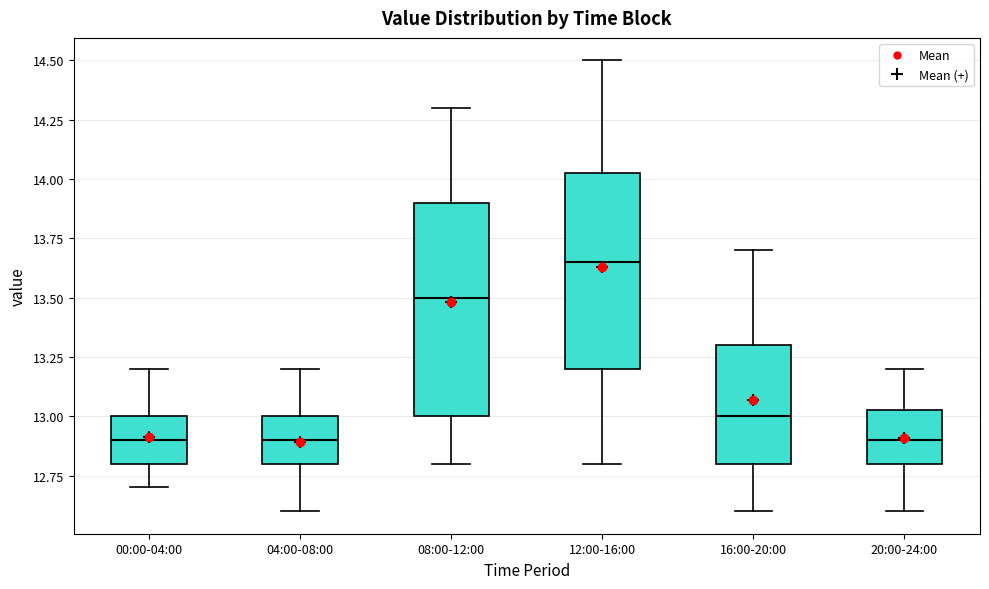

Reading left to right, transcribe this box plot: for each box, give where its median line is, the range the box spans, and where its two whiskers end, as read against the y-axis. The values are not printed on the chart, so give them approximately, as read against the axis.

00:00-04:00: median 12.90, box 12.80 to 13.00, whiskers 12.70 to 13.20
04:00-08:00: median 12.90, box 12.80 to 13.00, whiskers 12.60 to 13.20
08:00-12:00: median 13.50, box 13.00 to 13.90, whiskers 12.80 to 14.30
12:00-16:00: median 13.65, box 13.20 to 14.05, whiskers 12.80 to 14.50
16:00-20:00: median 13.00, box 12.80 to 13.30, whiskers 12.60 to 13.70
20:00-24:00: median 12.90, box 12.80 to 13.05, whiskers 12.60 to 13.20